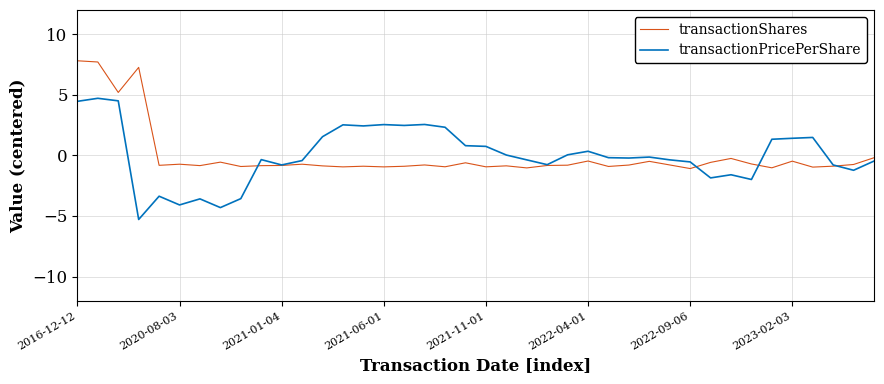

Rank the series by their maximum value, from highest to lowest.

transactionShares, transactionPricePerShare